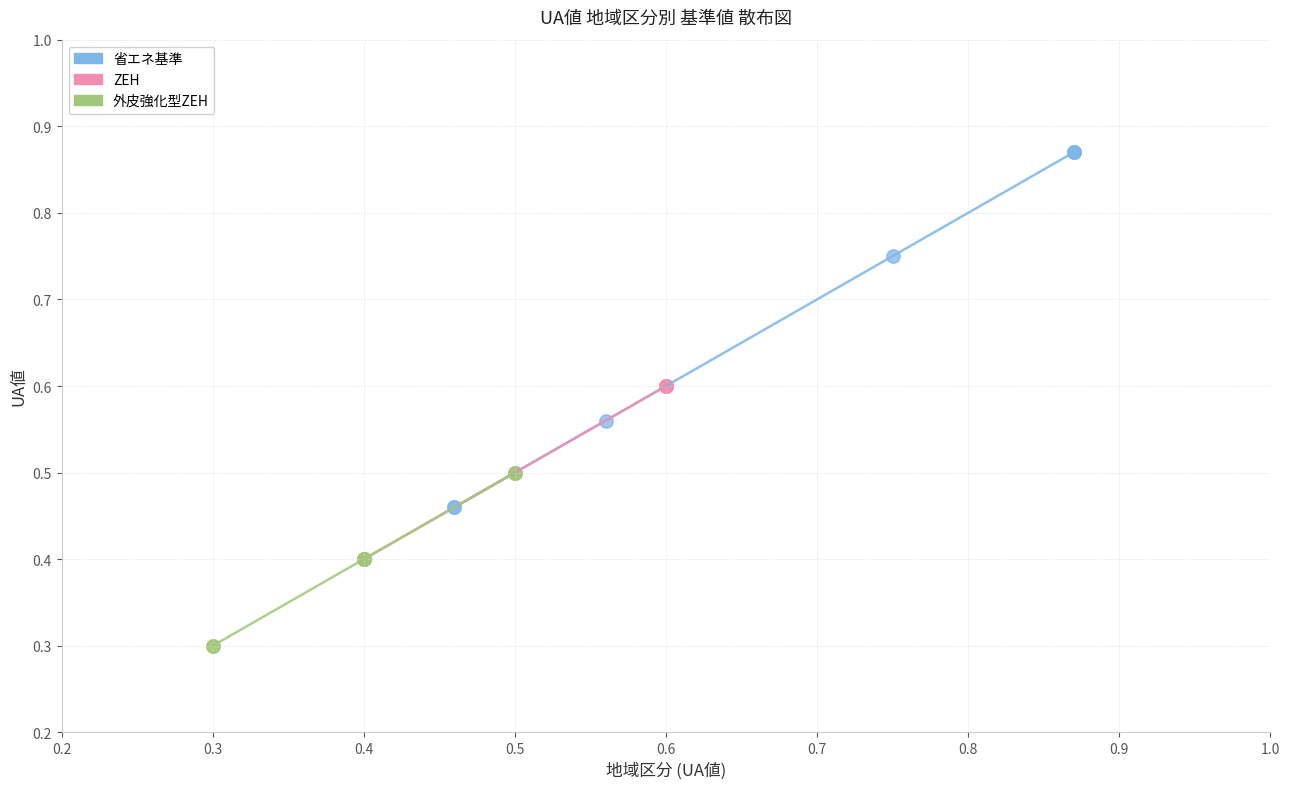

What are all the series names shown in the legend?

省エネ基準, ZEH, 外皮強化型ZEH